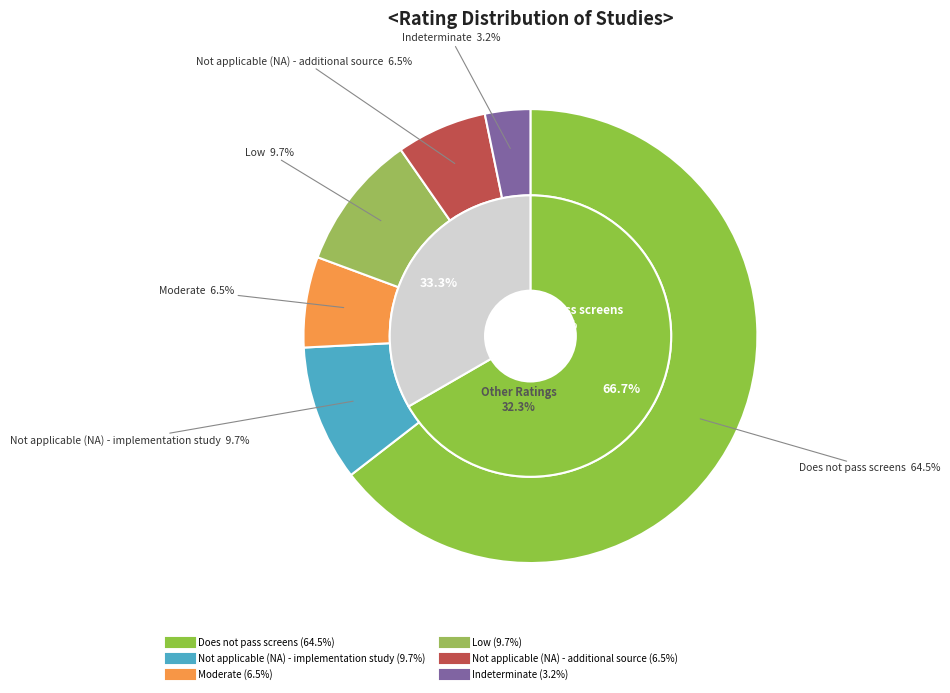

Is Does not pass screens the majority of the pie?

Yes